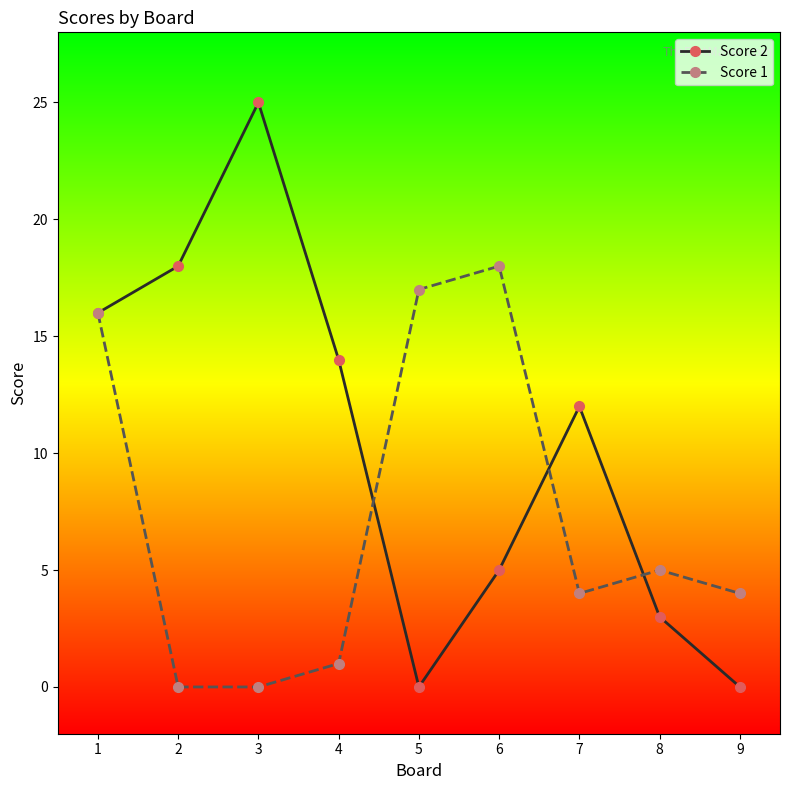

What is the value of the Score 1 point at the 7th from the left?

4